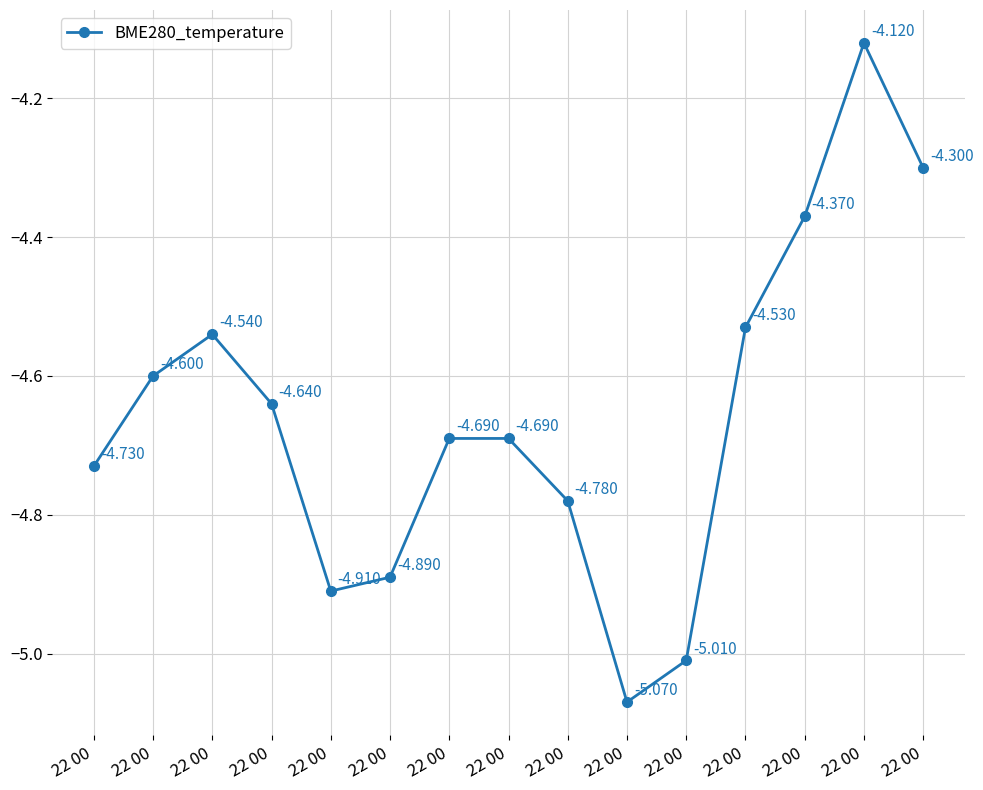

What is the maximum value shown in the chart?

-4.1